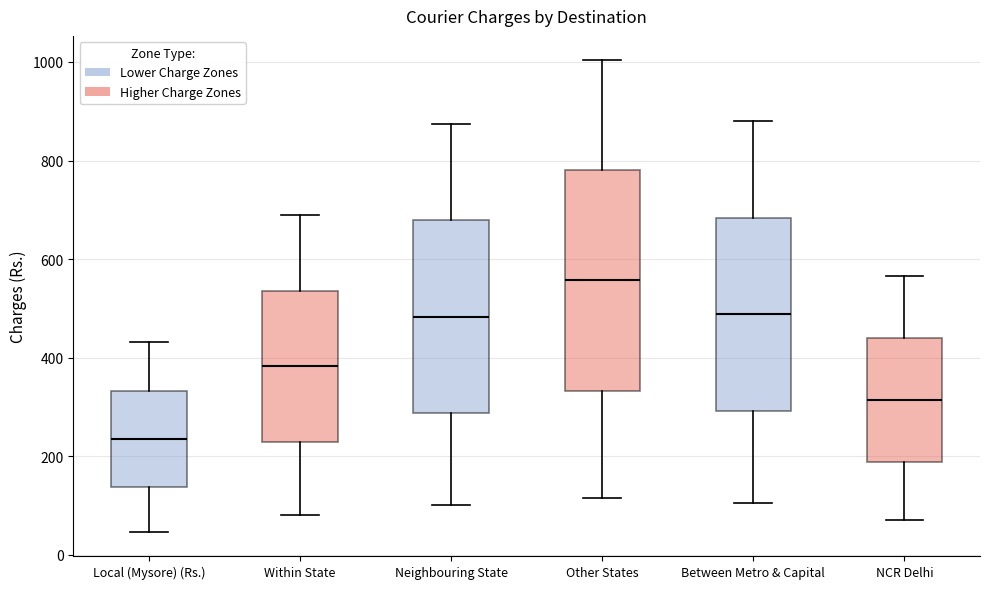

Which box is the tallest, from its lower edge to its upper edge?

Other States